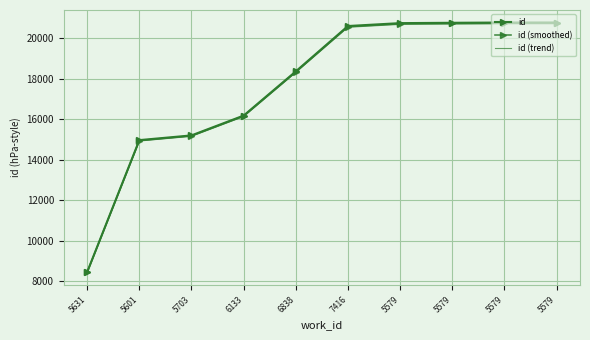

How many data points does each series have?

10